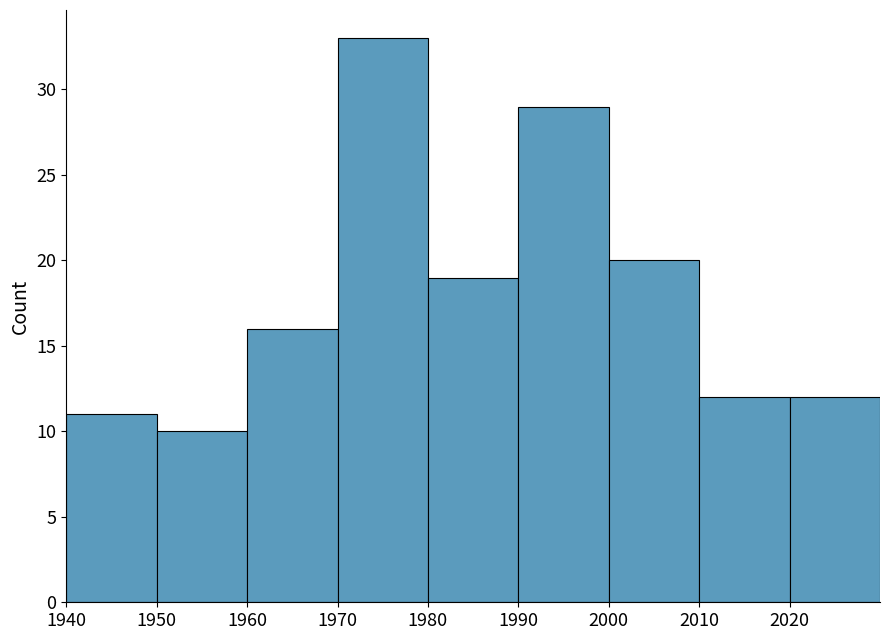

How tall is the bar that spans 1970 to 1980 on the x-axis? The values are not printed on the chart, so give them approximately, as read against the axis.

33